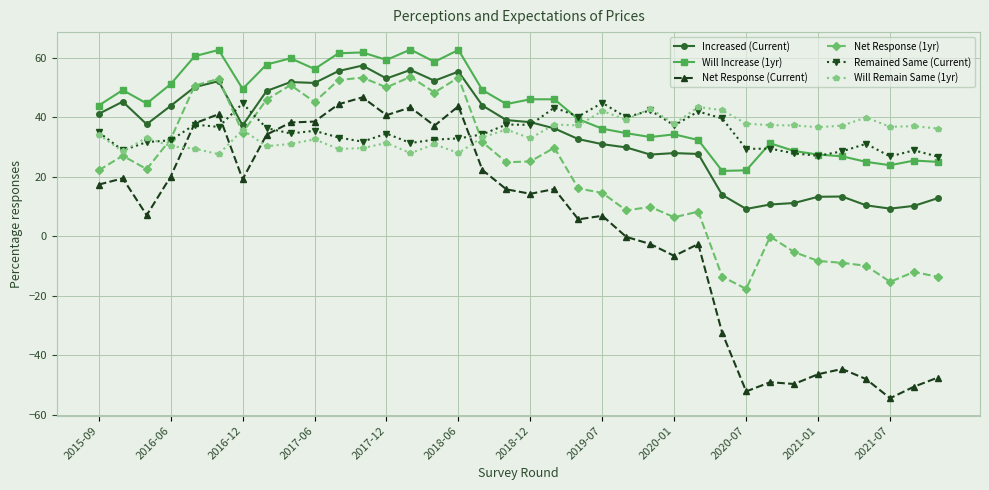

What is the value of the Will Remain Same (1yr) point at the 34th from the left?

36.9